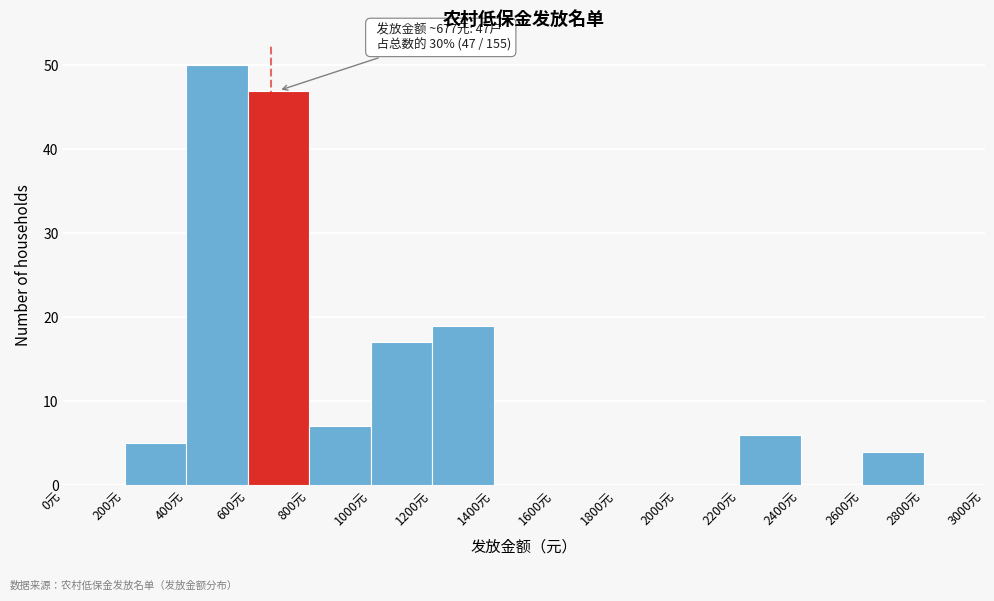

Over which range of the x-axis is the bar tallest?

400 to 600